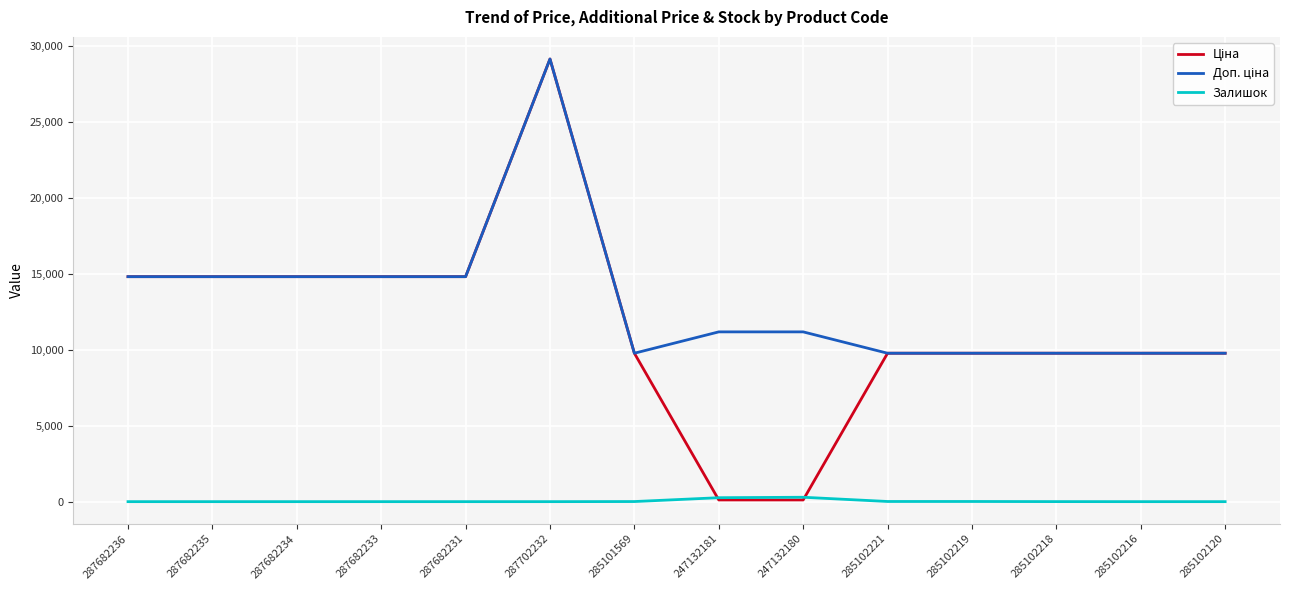

What is the total value across all series at 285102216?

19551.0